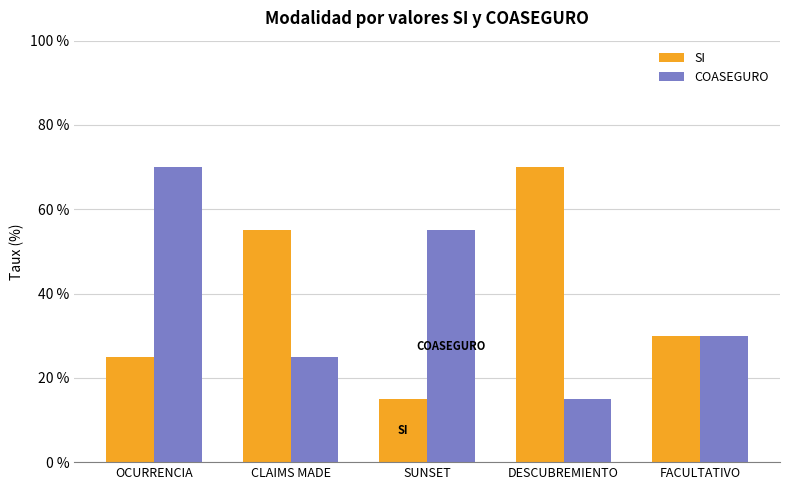

What is the difference between the highest and lowest values at SUNSET?

0.4